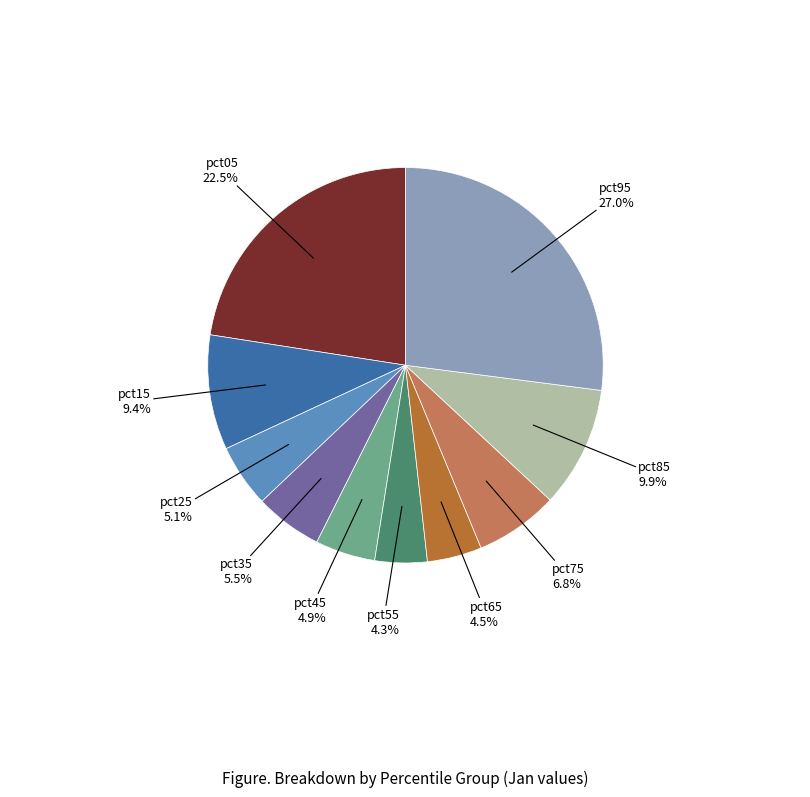

Between pct25 5.1% and pct95 27.0%, which is larger?

pct95 27.0%